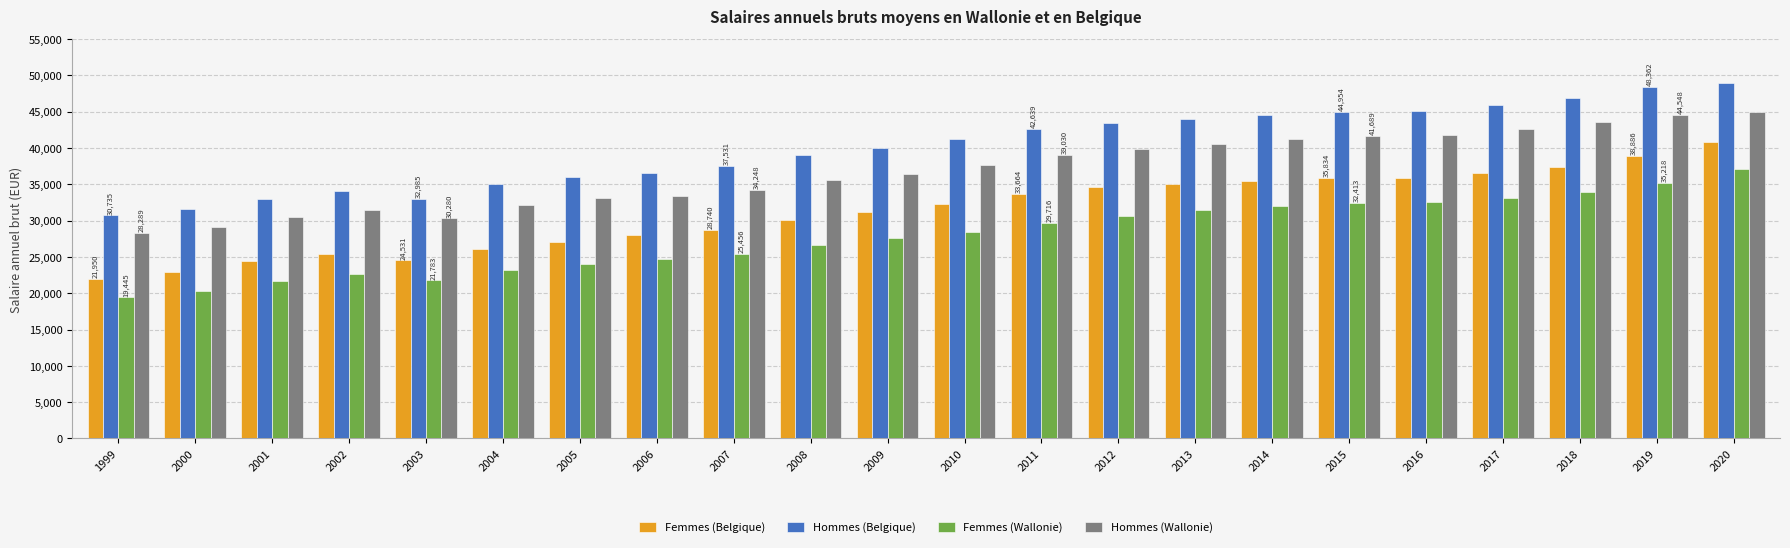

Does the chart contain any negative values?

No